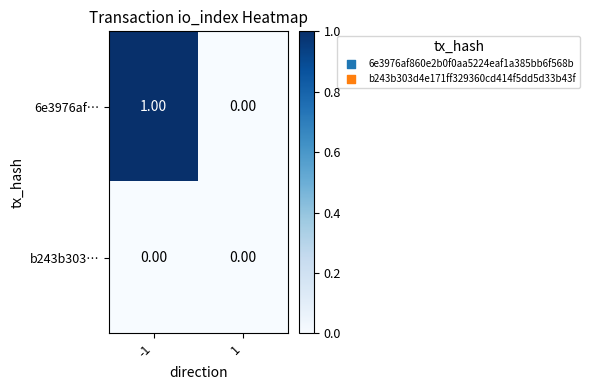

Which series has the widest spread of values?

6e3976af…